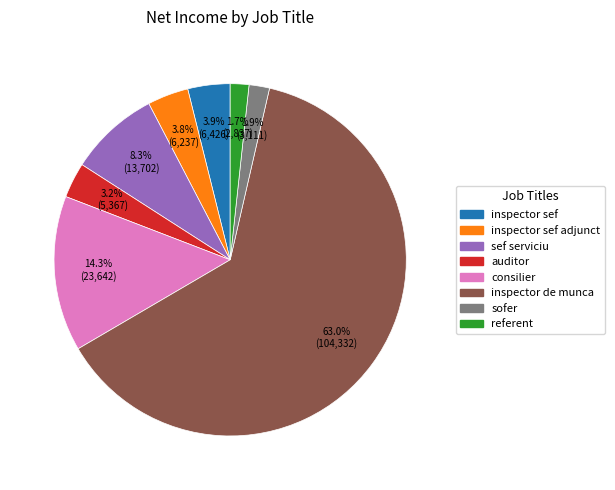

Is there a majority slice in this chart?

Yes